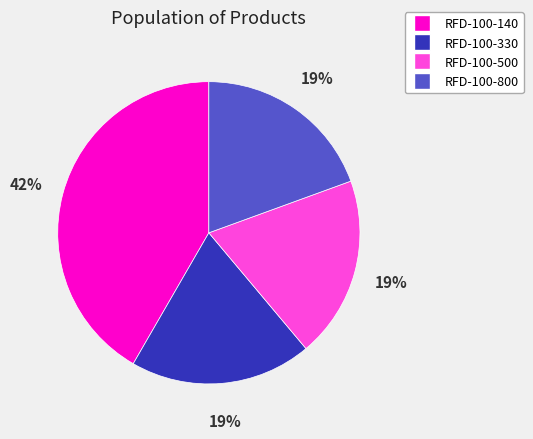

Which slice is the largest?

RFD-100-140